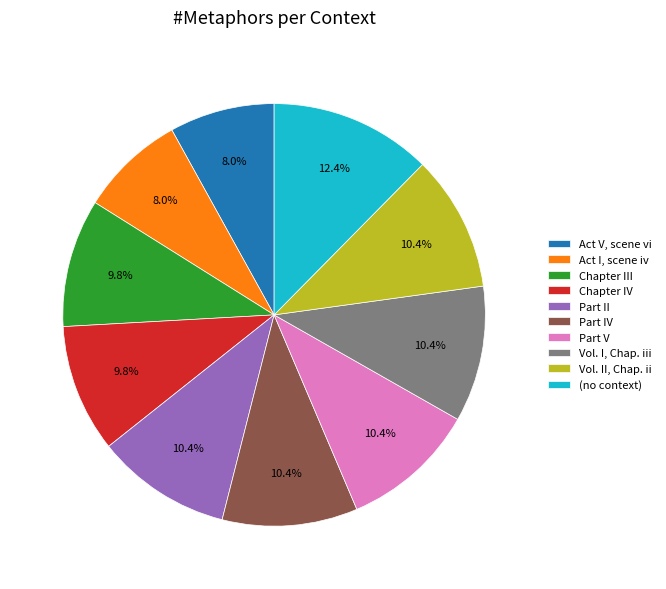

Which slice is the largest?

(no context)